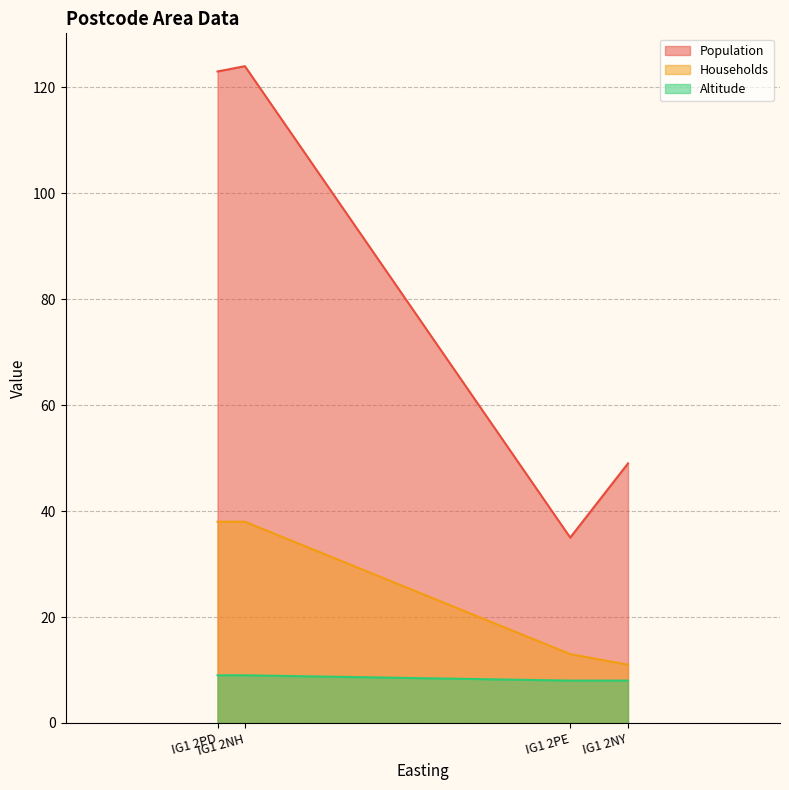

True or false: Altitude and Households intersect in this chart.

False